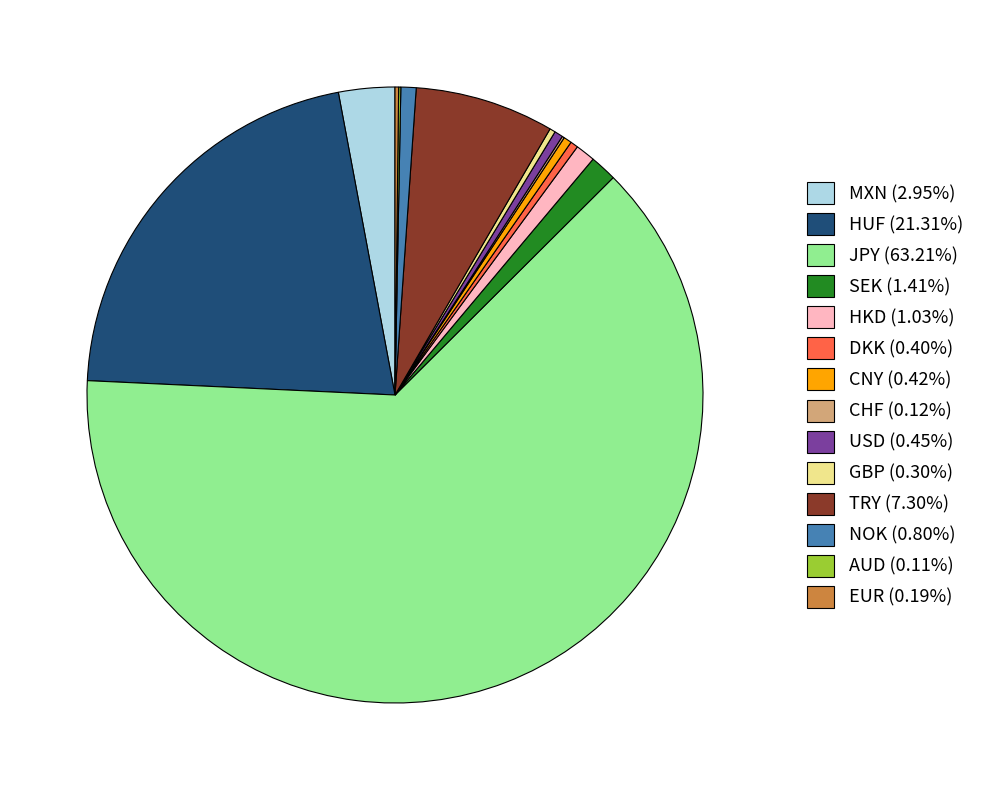

The MXN slice represents 3% of the pie. True or false?

True